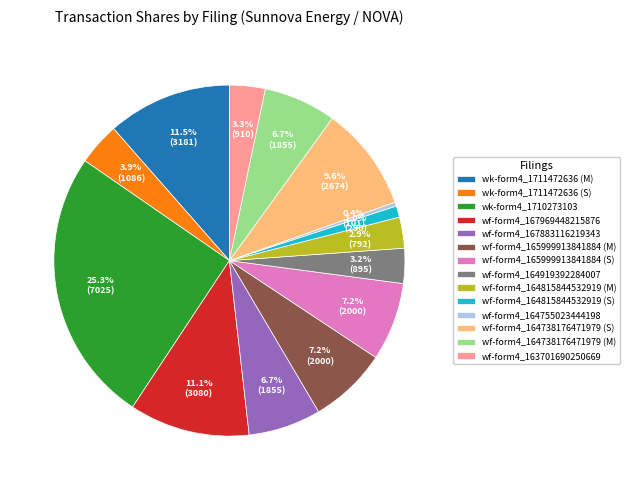

Count the number of slices in the pie.

14